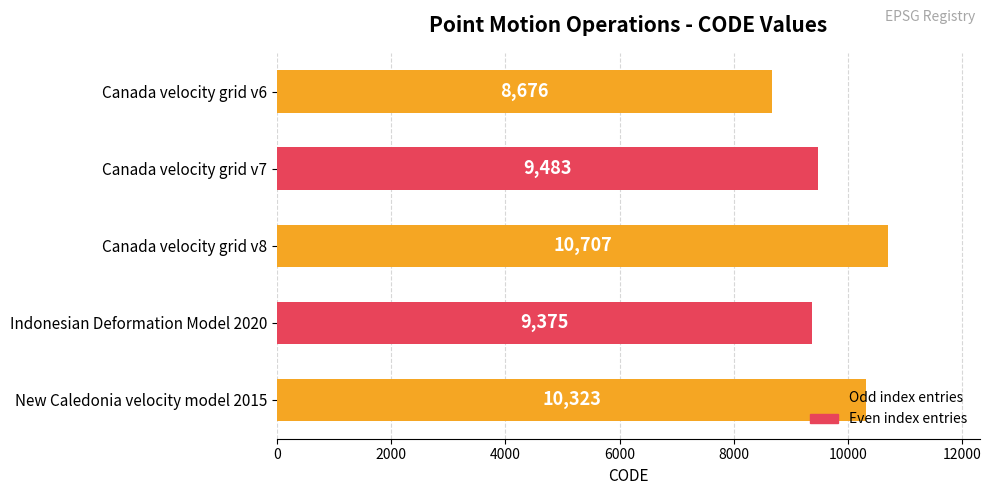

Rank the categories by value from lowest to highest.

Canada velocity grid v6, Indonesian Deformation Model 2020, Canada velocity grid v7, New Caledonia velocity model 2015, Canada velocity grid v8